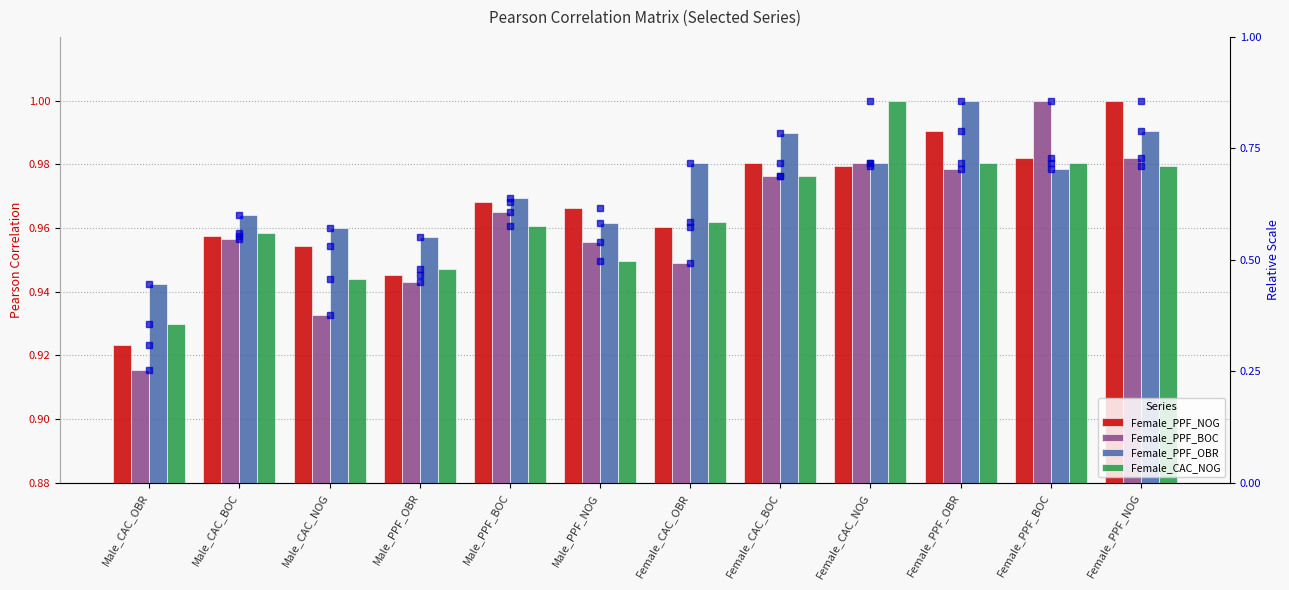

Reading left to right, extract all data points from this chart.

Female_PPF_NOG: 0.9	1.0	1.0	0.9	1.0	1.0	1.0	1.0	1.0	1.0	1.0	1.0
Female_PPF_BOC: 0.9	1.0	0.9	0.9	1.0	1.0	0.9	1.0	1.0	1.0	1.0	1.0
Female_PPF_OBR: 0.9	1.0	1.0	1.0	1.0	1.0	1.0	1.0	1.0	1.0	1.0	1.0
Female_CAC_NOG: 0.9	1.0	0.9	0.9	1.0	0.9	1.0	1.0	1.0	1.0	1.0	1.0